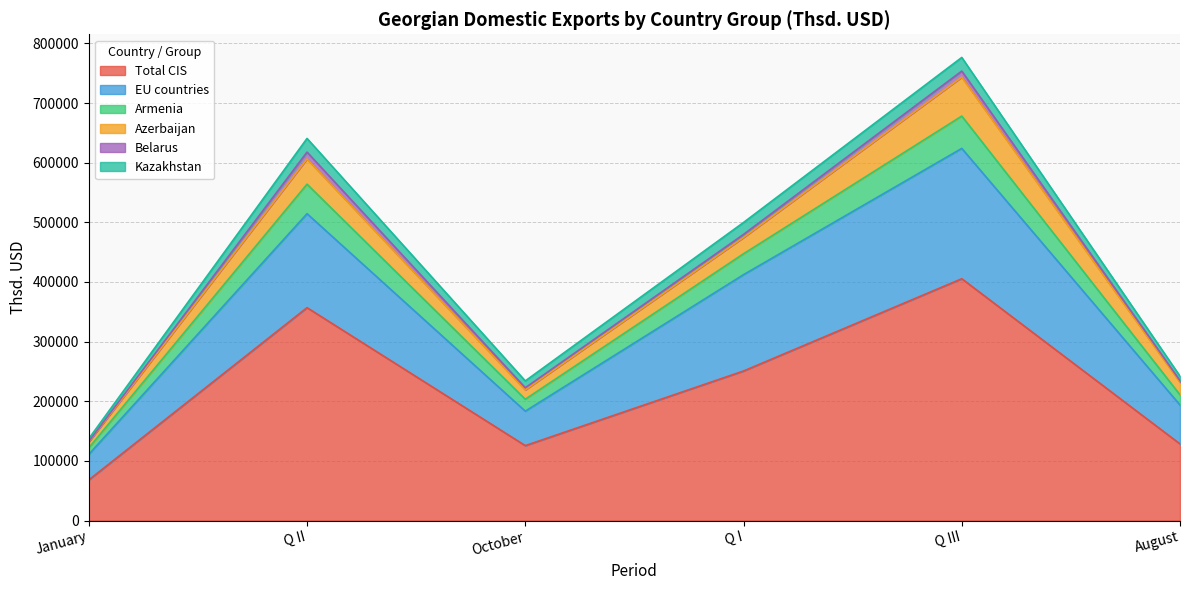

How many distinct data groups are displayed?

6